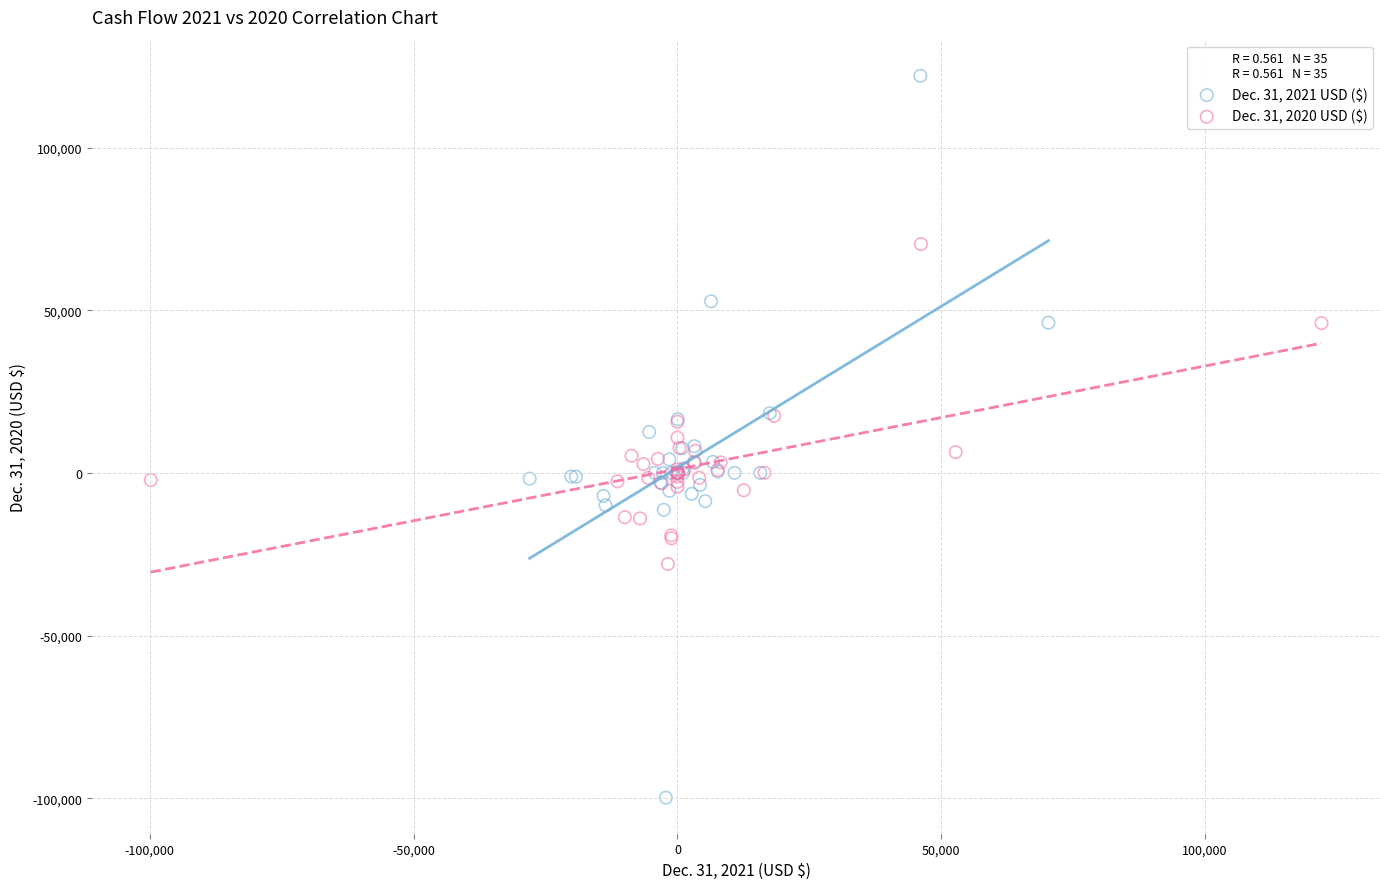

What are all the series names shown in the legend?

Dec. 31, 2021 USD ($), Dec. 31, 2020 USD ($)